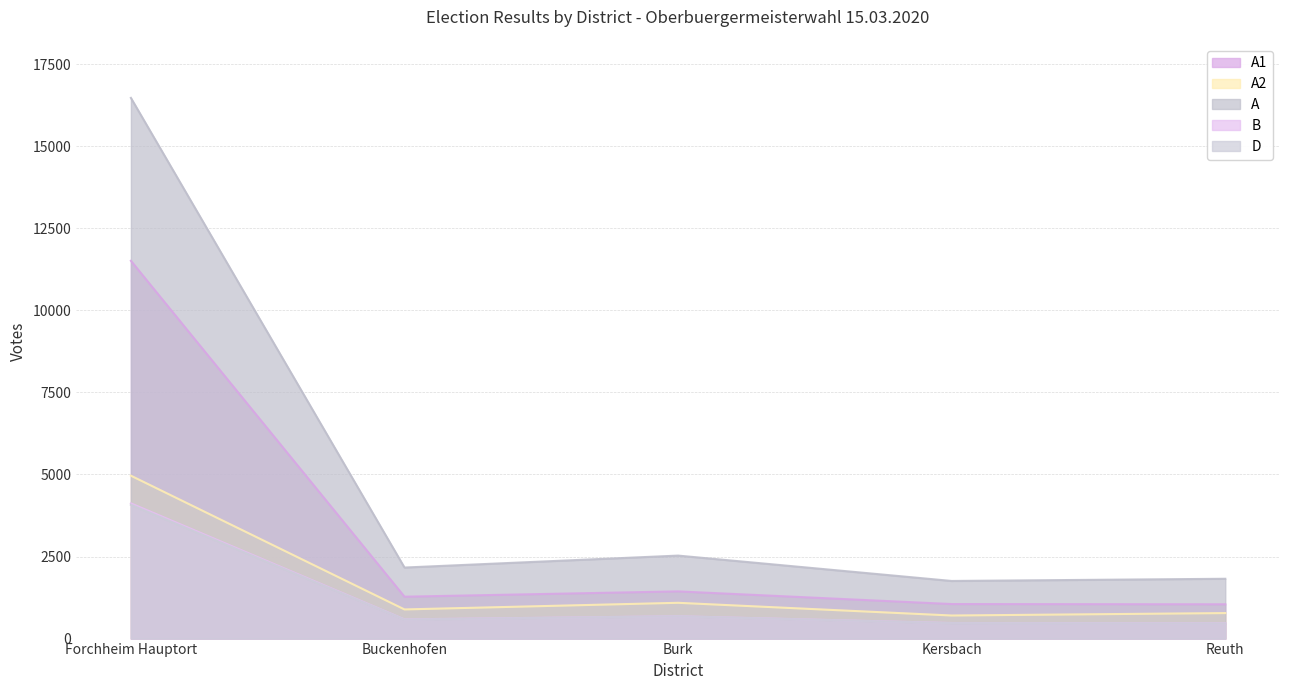

True or false: A and B intersect in this chart.

False